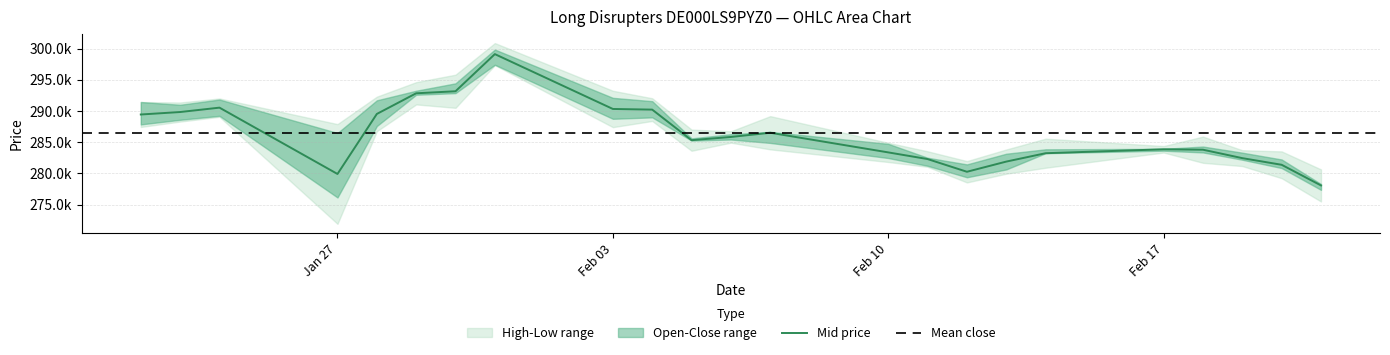

True or false: High and Close intersect in this chart.

False